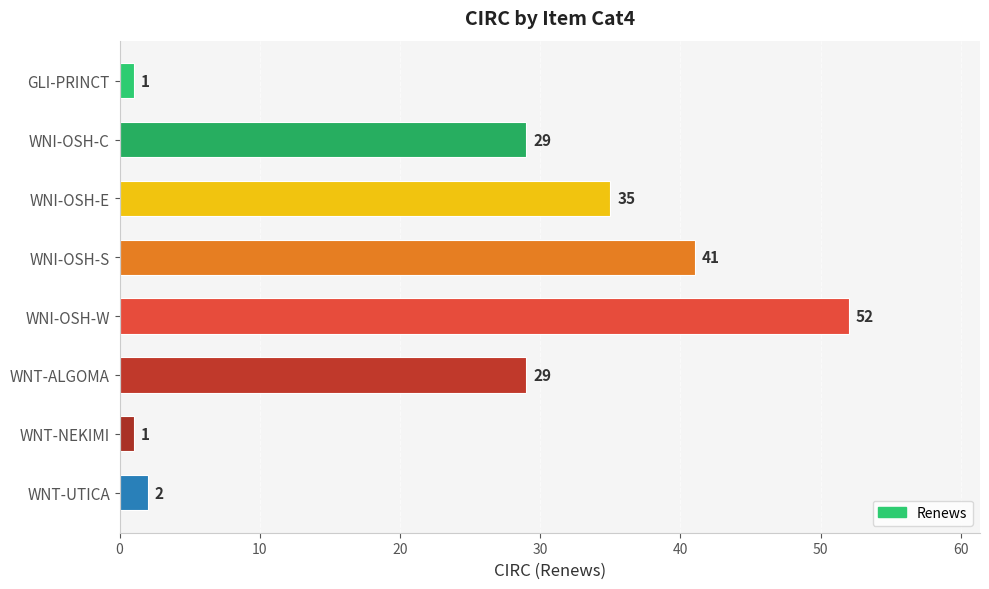

What is the greatest value displayed?

52